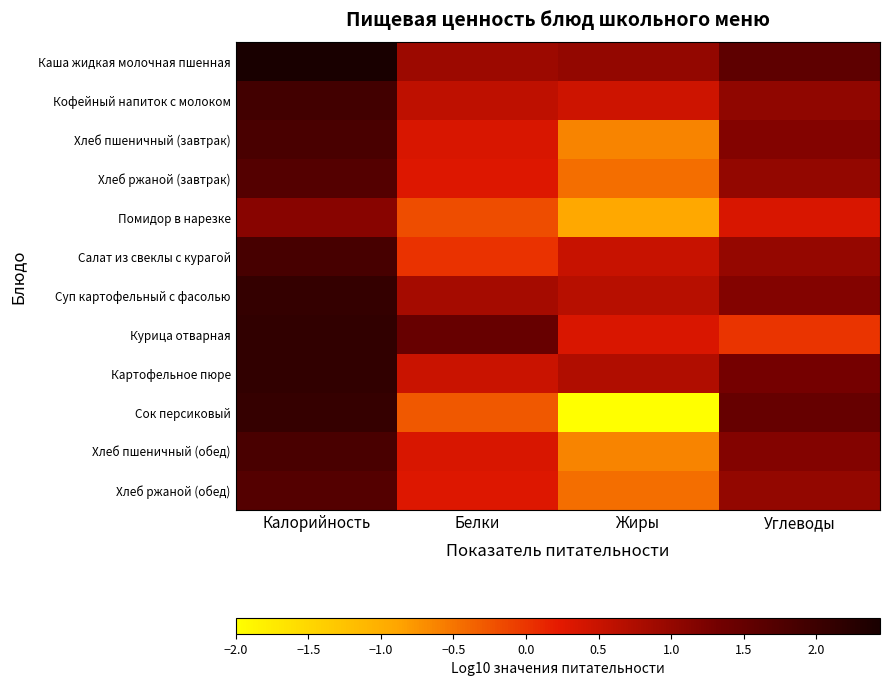

Reading left to right, extract all data points from this chart.

Каша жидкая молочная пшенная: Калорийность=2.4	Белки=0.9	Жиры=1.0	Углеводы=1.6
Кофейный напиток с молоком: Калорийность=1.9	Белки=0.6	Жиры=0.5	Углеводы=1.0
Хлеб пшеничный (завтрак): Калорийность=1.8	Белки=0.4	Жиры=-0.6	Углеводы=1.2
Хлеб ржаной (завтрак): Калорийность=1.7	Белки=0.3	Жиры=-0.4	Углеводы=1.0
Помидор в нарезке: Калорийность=1.1	Белки=-0.2	Жиры=-0.9	Углеводы=0.4
Салат из свеклы с курагой: Калорийность=1.9	Белки=0.0	Жиры=0.5	Углеводы=1.0
Суп картофельный с фасолью: Калорийность=2.1	Белки=0.8	Жиры=0.7	Углеводы=1.2
Курица отварная: Калорийность=2.1	Белки=1.5	Жиры=0.3	Углеводы=-0.0
Картофельное пюре: Калорийность=2.1	Белки=0.5	Жиры=0.7	Углеводы=1.3
Сок персиковый: Калорийность=2.1	Белки=-0.3	Жиры=-2.0	Углеводы=1.5
Хлеб пшеничный (обед): Калорийность=1.8	Белки=0.4	Жиры=-0.6	Углеводы=1.2
Хлеб ржаной (обед): Калорийность=1.7	Белки=0.3	Жиры=-0.4	Углеводы=1.0